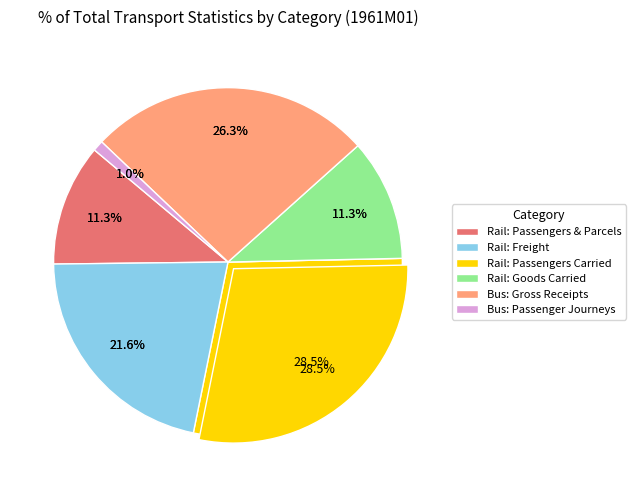

To the nearest percent, what portion does Rail Services: Passengers Carried represent?

29%